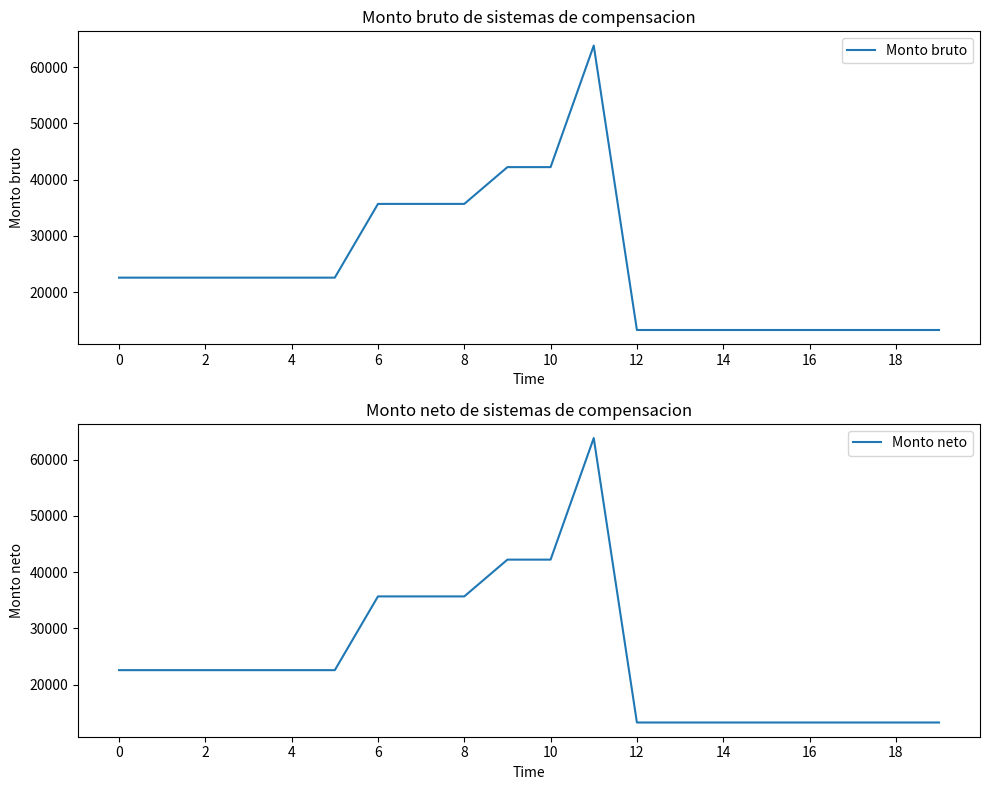

List the series in order of their peak value, highest first.

Monto bruto, Monto neto